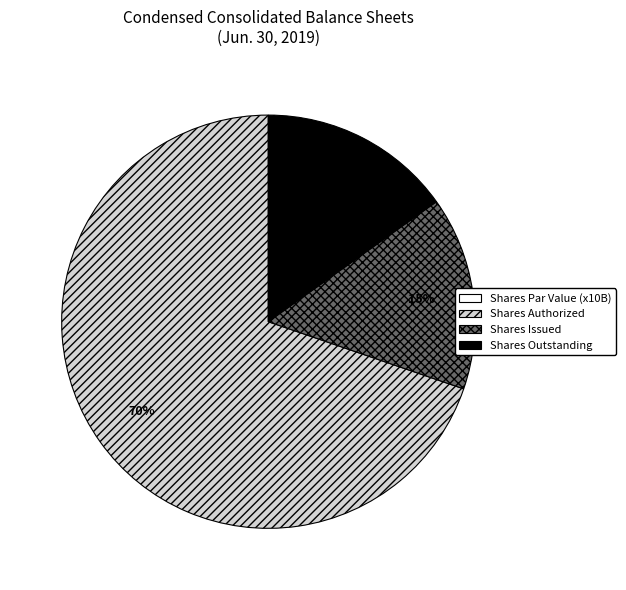

To the nearest percent, what portion does Shares Outstanding represent?

15%